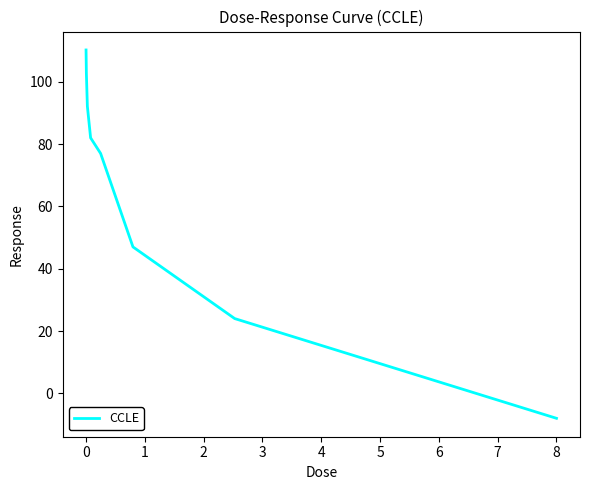

Count the number of data series in this chart.

1